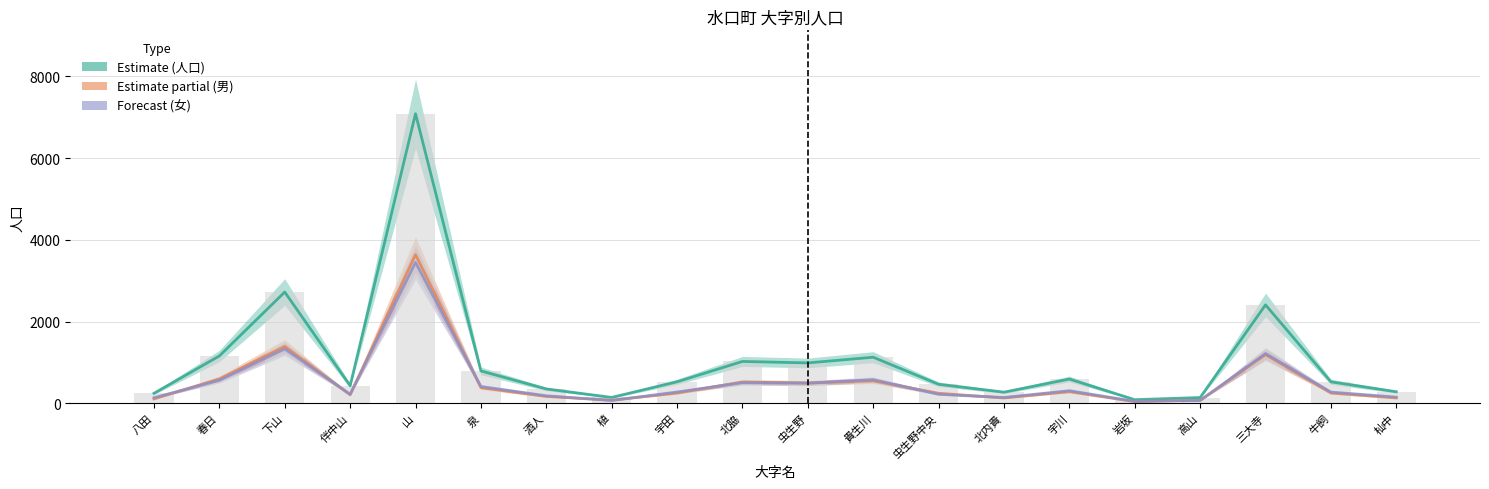

At which category does the chart reach its peak across all series?

山